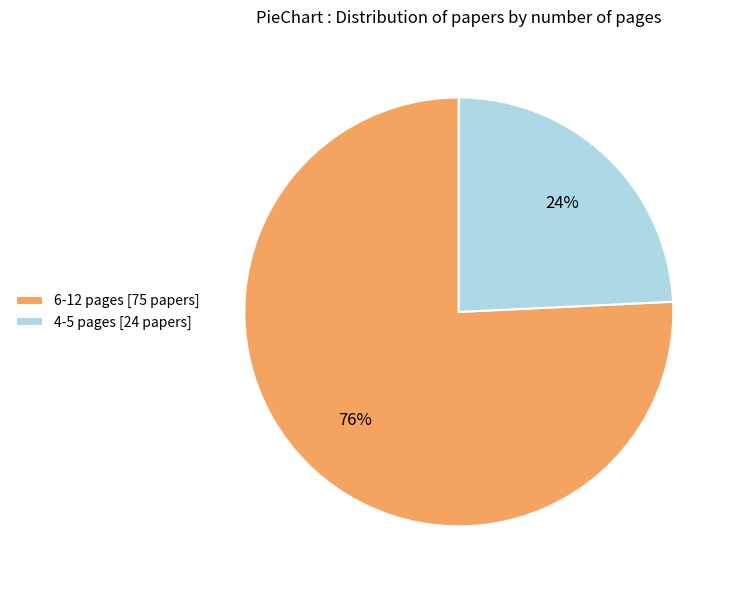

Is there any slice that represents more than half of the pie?

Yes